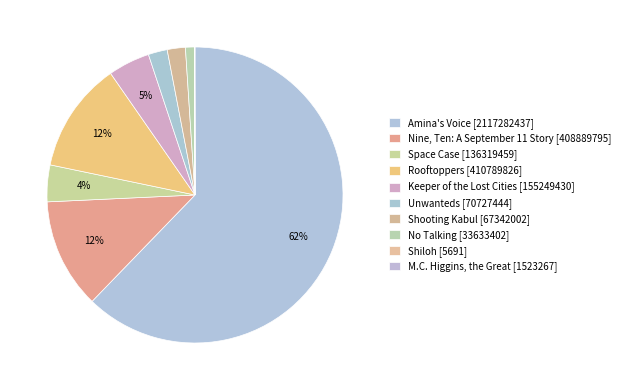

Is Amina's Voice the majority of the pie?

Yes